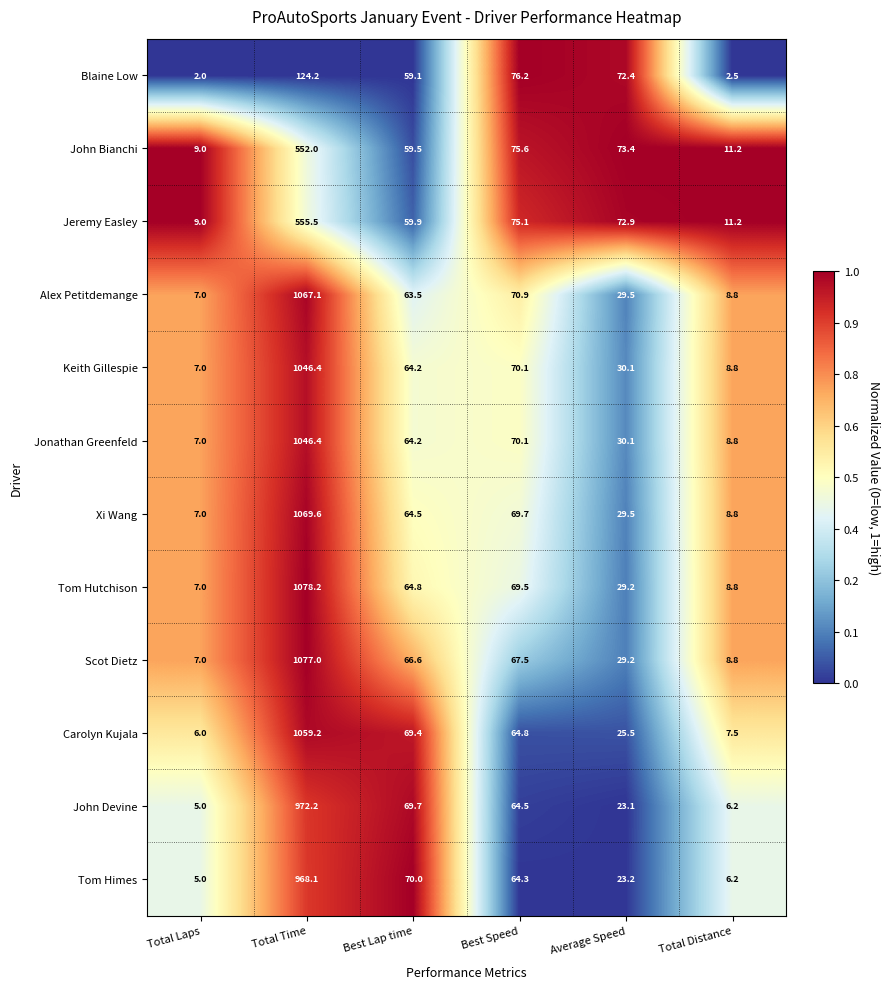

List the labels in order of Jeremy Easley value, largest first.

Total Time, Best Speed, Average Speed, Best Lap time, Total Distance, Total Laps